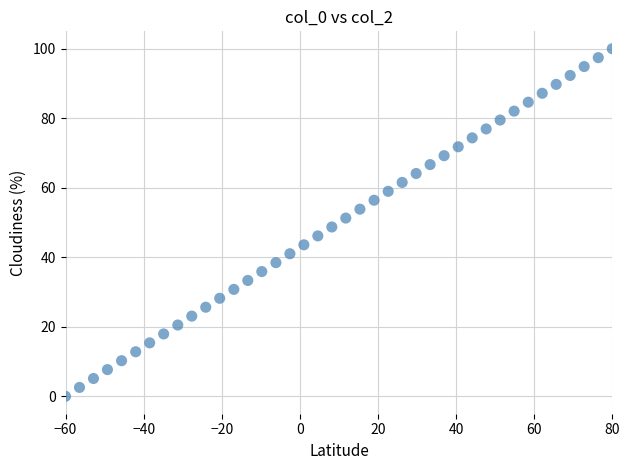

What is the range of Y values (max minus min)?

100.0